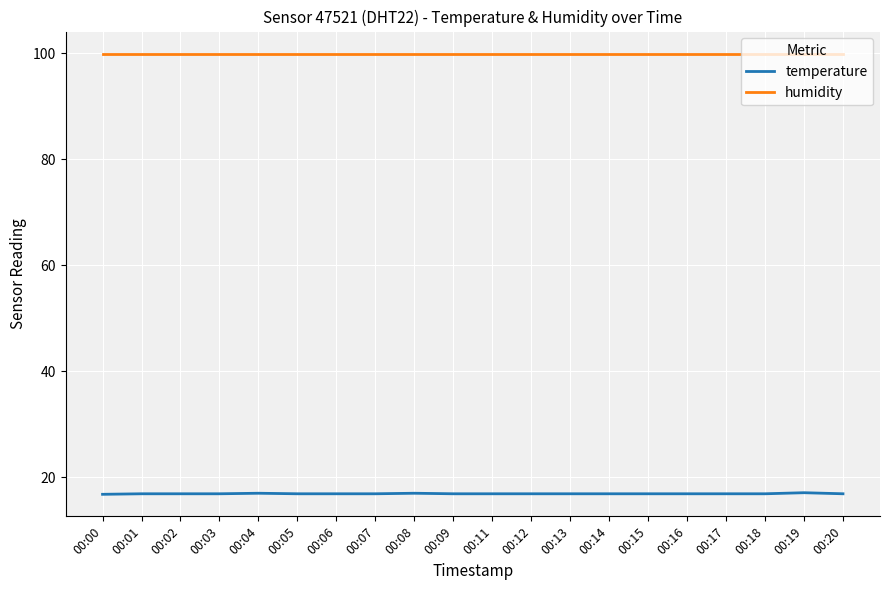

What is the difference between the second highest and minimum values in the temperature series?

0.2